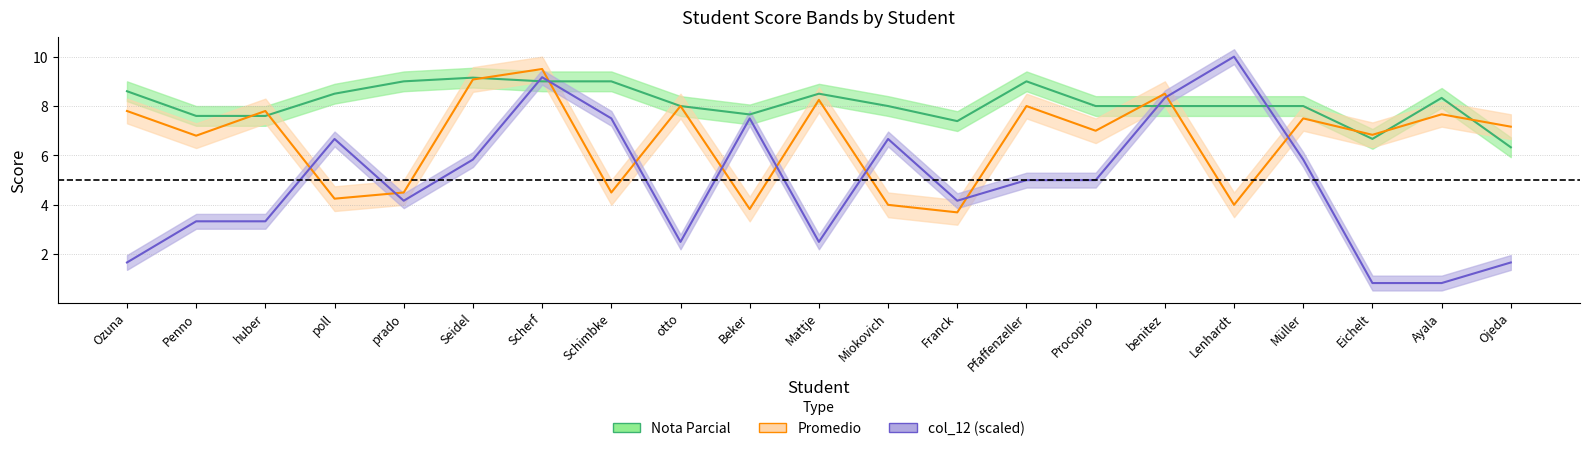

What is the difference between the maximum and minimum values in the Promedio series?

5.8